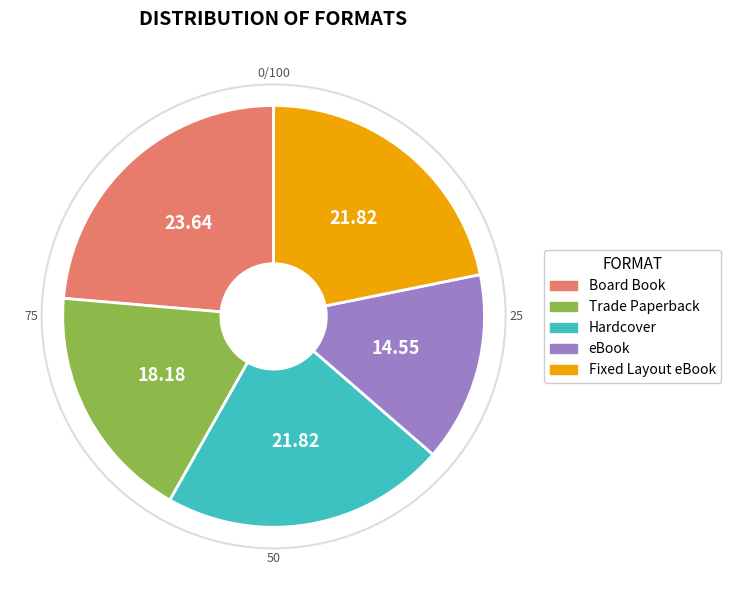

Is there any slice that represents more than half of the pie?

No